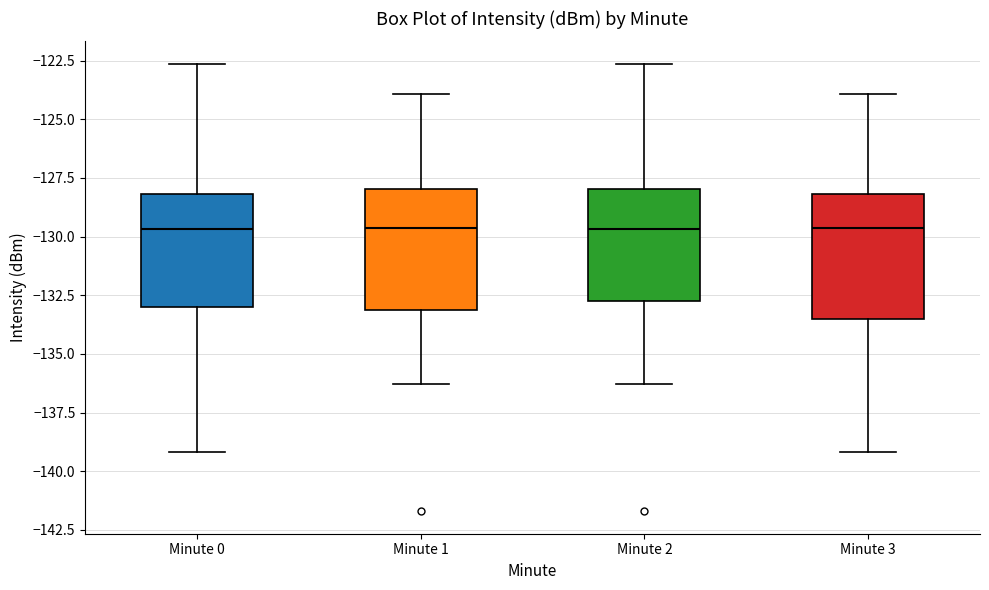

Reading left to right, read every box against the y-axis: the position of its median line, the range the box covers, and the ends of its whiskers. The values are not printed on the chart, so give them approximately, as read against the axis.

Minute 0: median -129.5, box -133.0 to -128.0, whiskers -139.0 to -122.5
Minute 1: median -129.5, box -133.0 to -128.0, whiskers -136.5 to -124.0
Minute 2: median -129.5, box -132.5 to -128.0, whiskers -136.5 to -122.5
Minute 3: median -129.5, box -133.5 to -128.0, whiskers -139.0 to -124.0